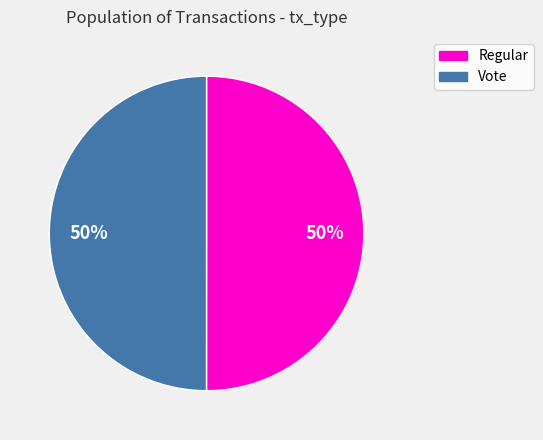

Is it true that Vote is 50% of the pie?

True